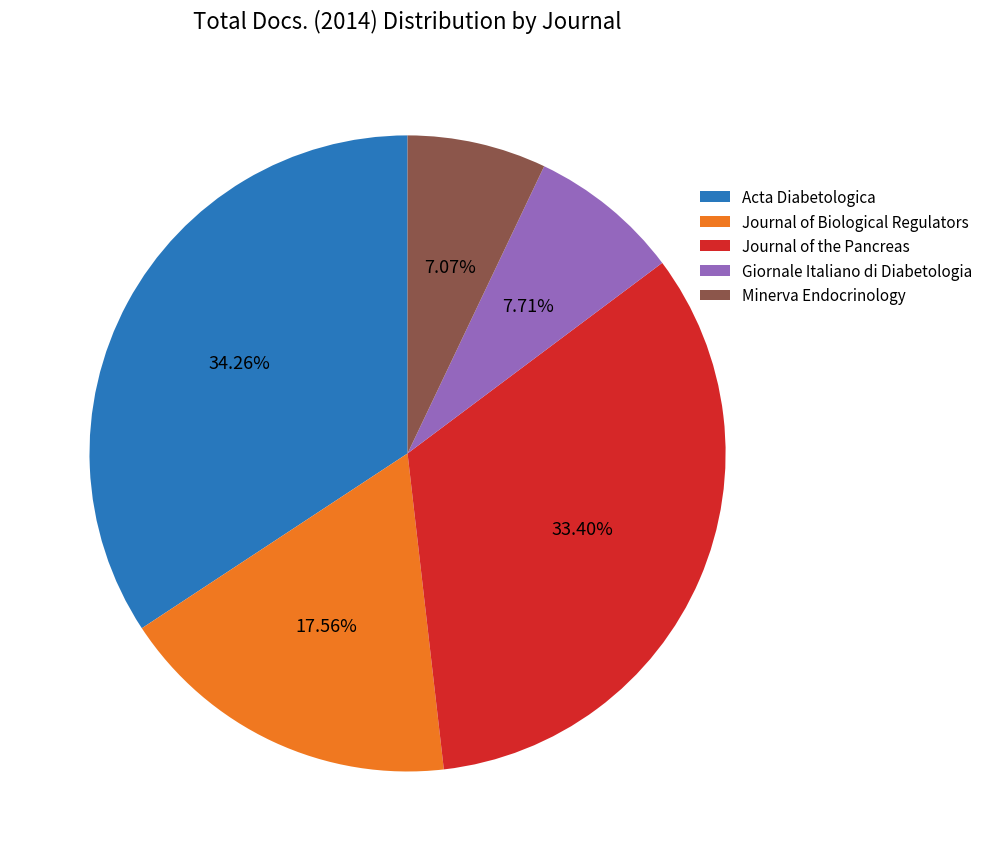

Count the number of slices in the pie.

5